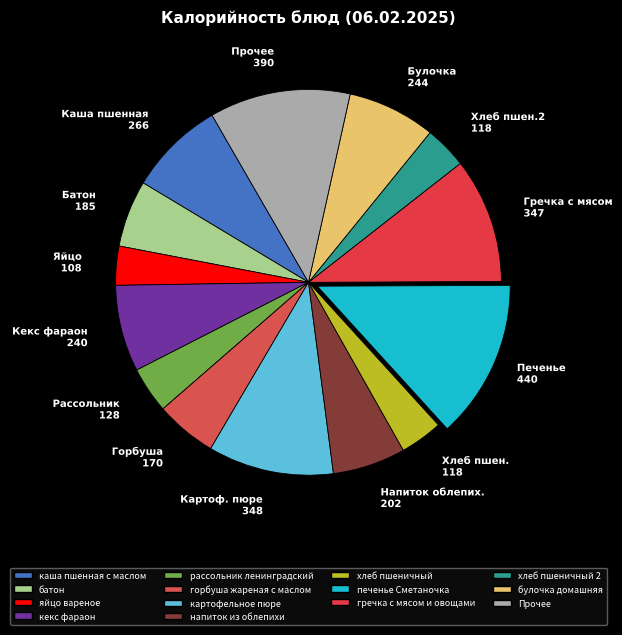

How many segments does this pie chart have?

14